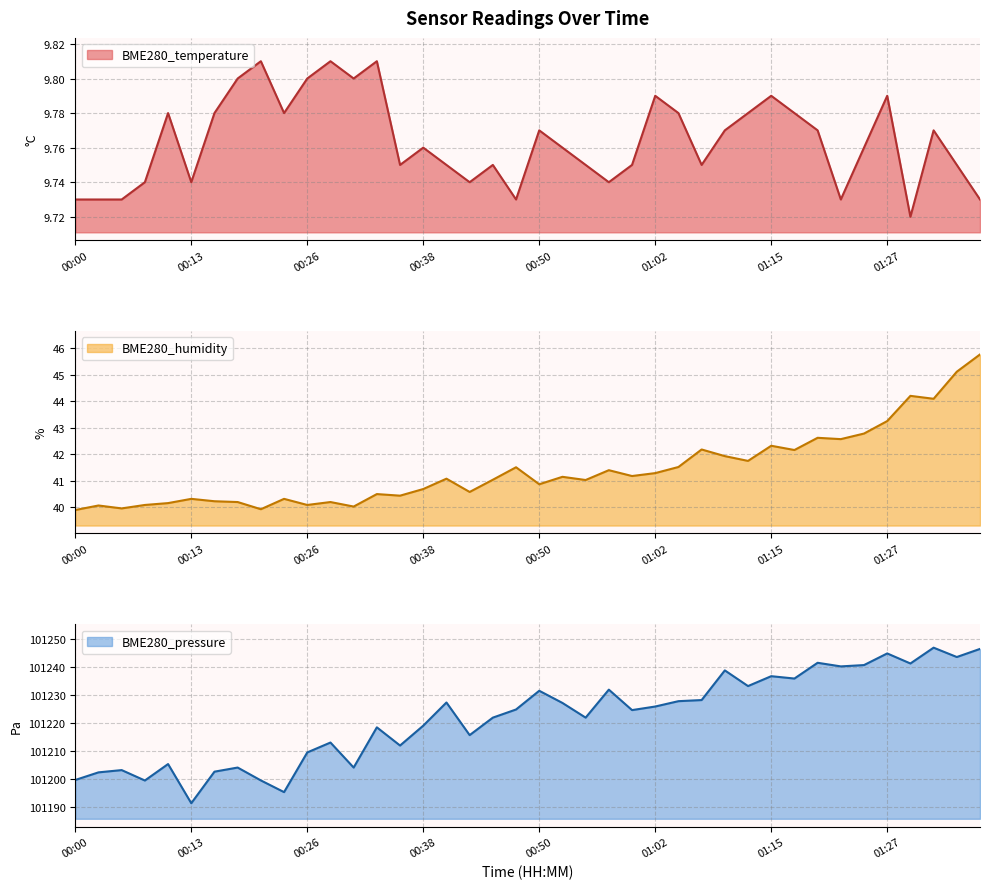

What is the difference between the highest and lowest values at 00:08?

101189.6